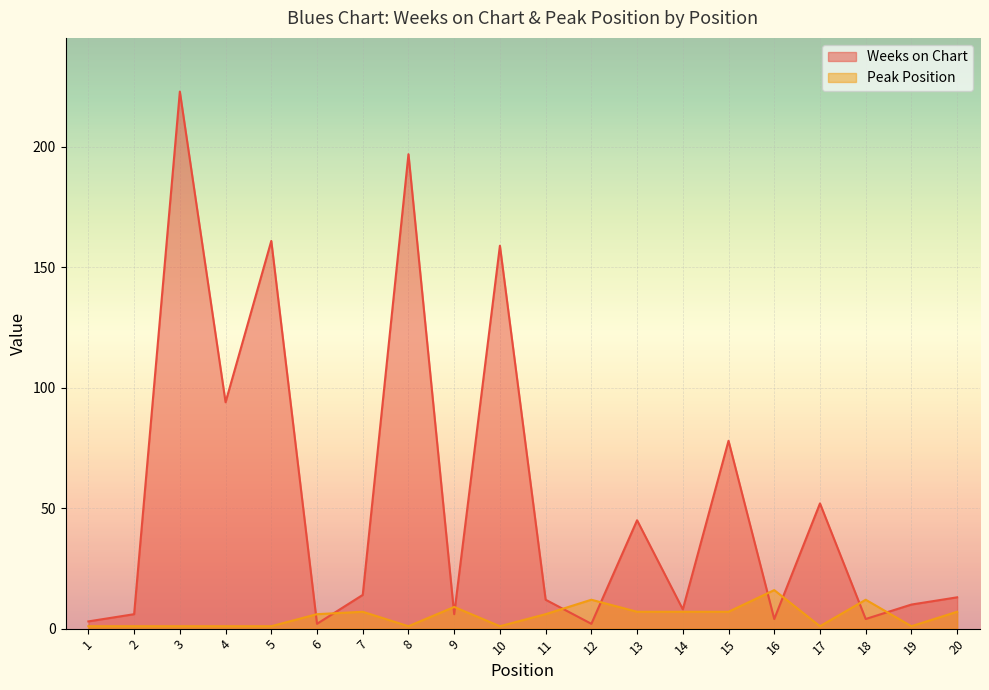

True or false: Weeks on Chart has a value of 45 at 13.

True